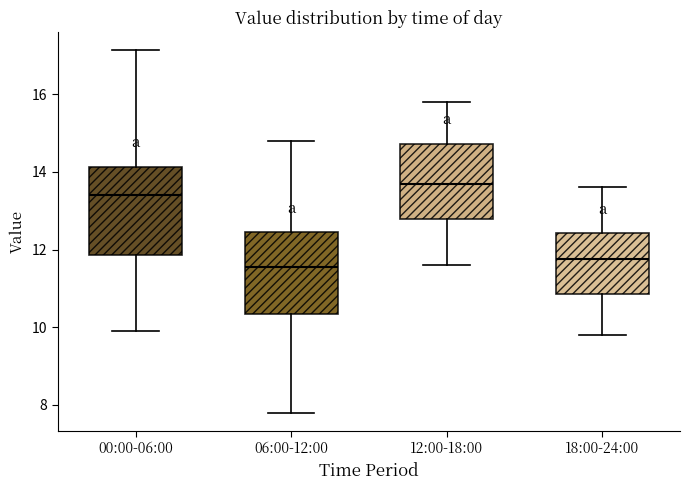

Reading left to right, read every box against the y-axis: the position of its median line, the range the box covers, and the ends of its whiskers. The values are not printed on the chart, so give them approximately, as read against the axis.

00:00-06:00: median 13.4, box 11.8 to 14.2, whiskers 10.0 to 17.2
06:00-12:00: median 11.6, box 10.4 to 12.4, whiskers 7.8 to 14.8
12:00-18:00: median 13.8, box 12.8 to 14.8, whiskers 11.6 to 15.8
18:00-24:00: median 11.8, box 10.8 to 12.4, whiskers 9.8 to 13.6